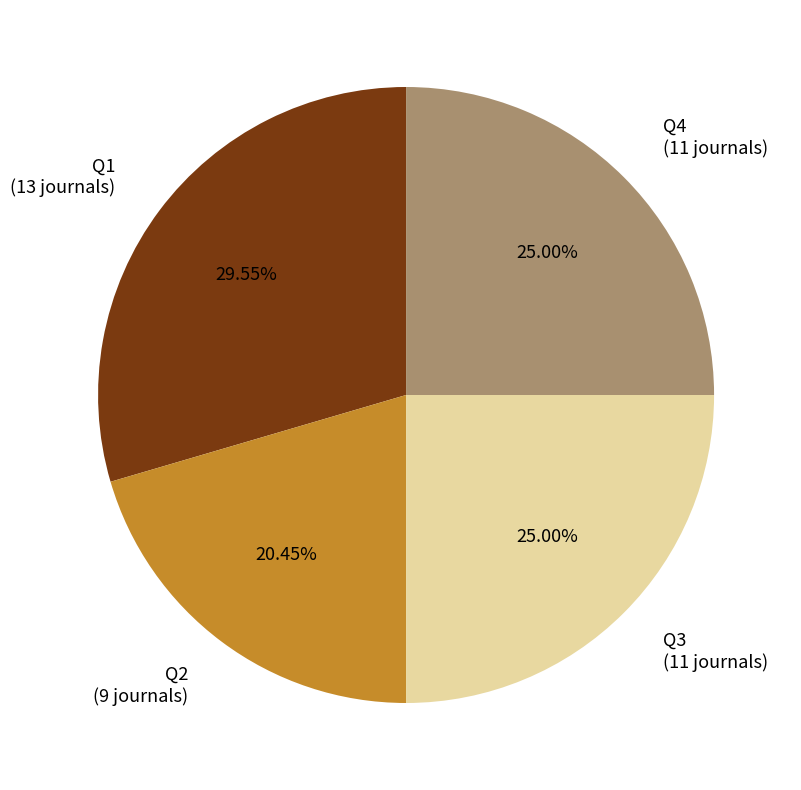

Is Q1 the majority of the pie?

No